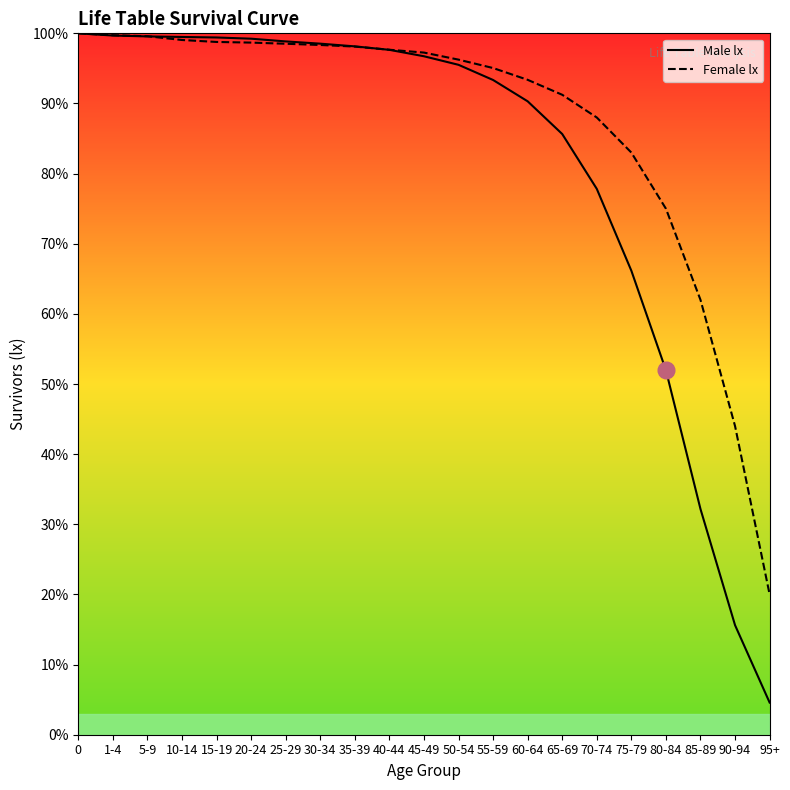

Rank the series by their average value, from lowest to highest.

Male lx, Female lx